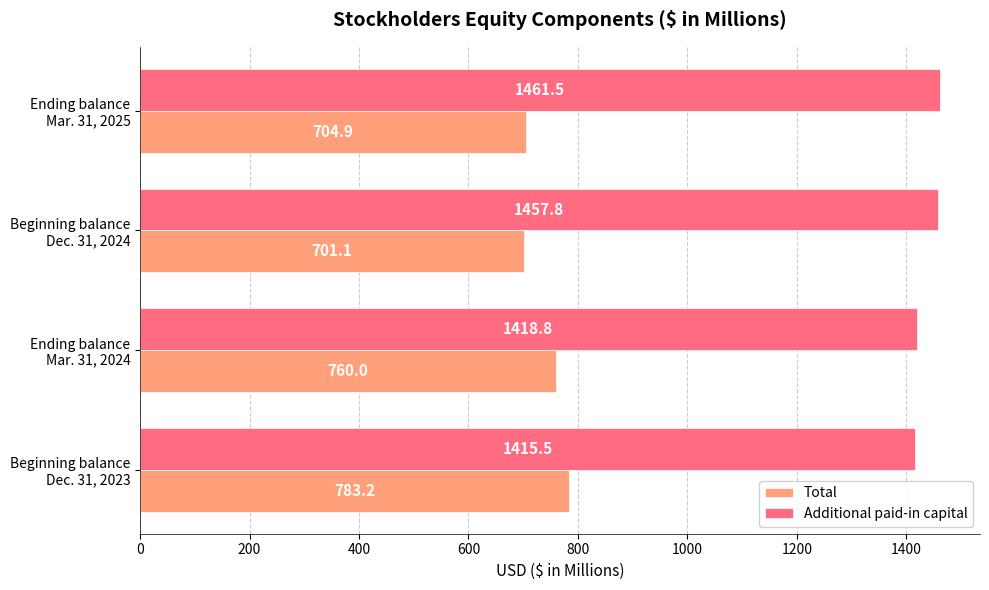

What is the maximum value shown in the chart?

1461.5